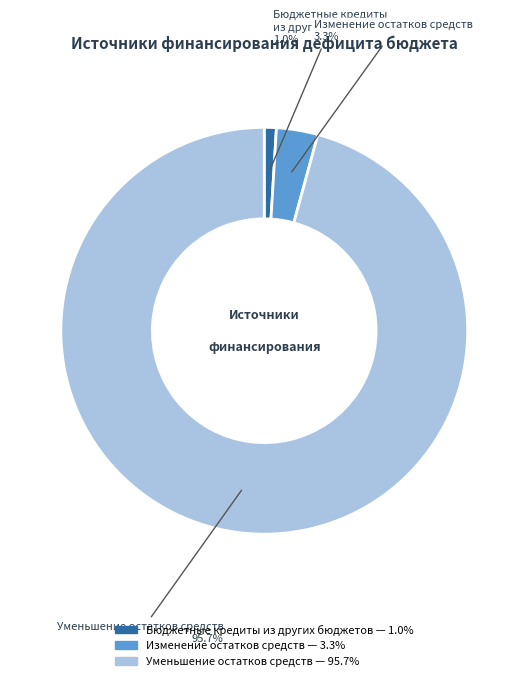

Does any single category account for the majority?

Yes